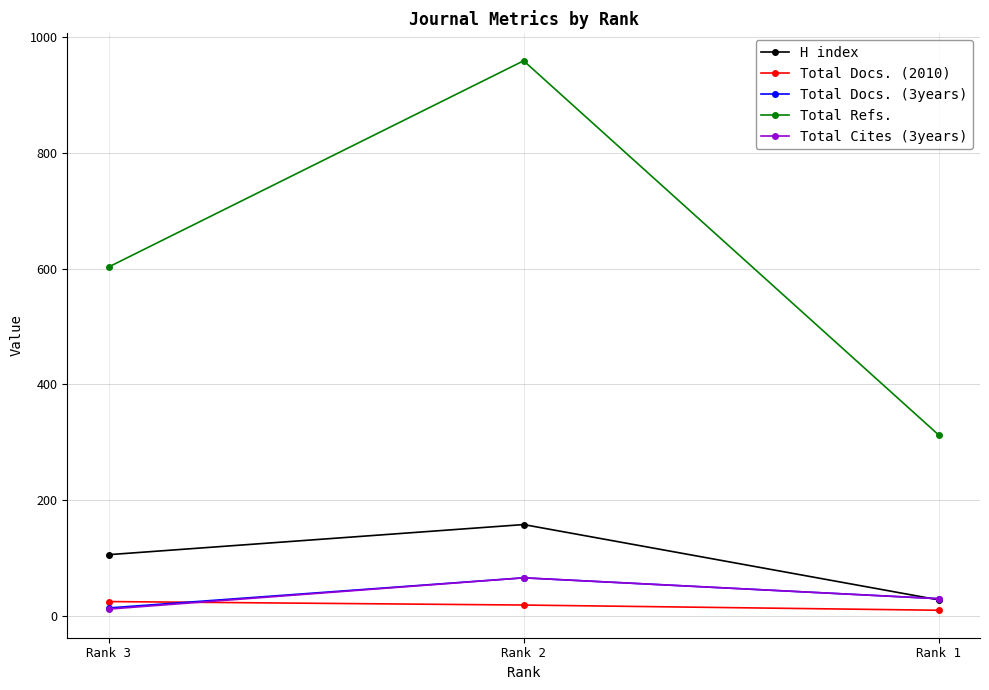

Which category has the highest value across all series?

Rank 2